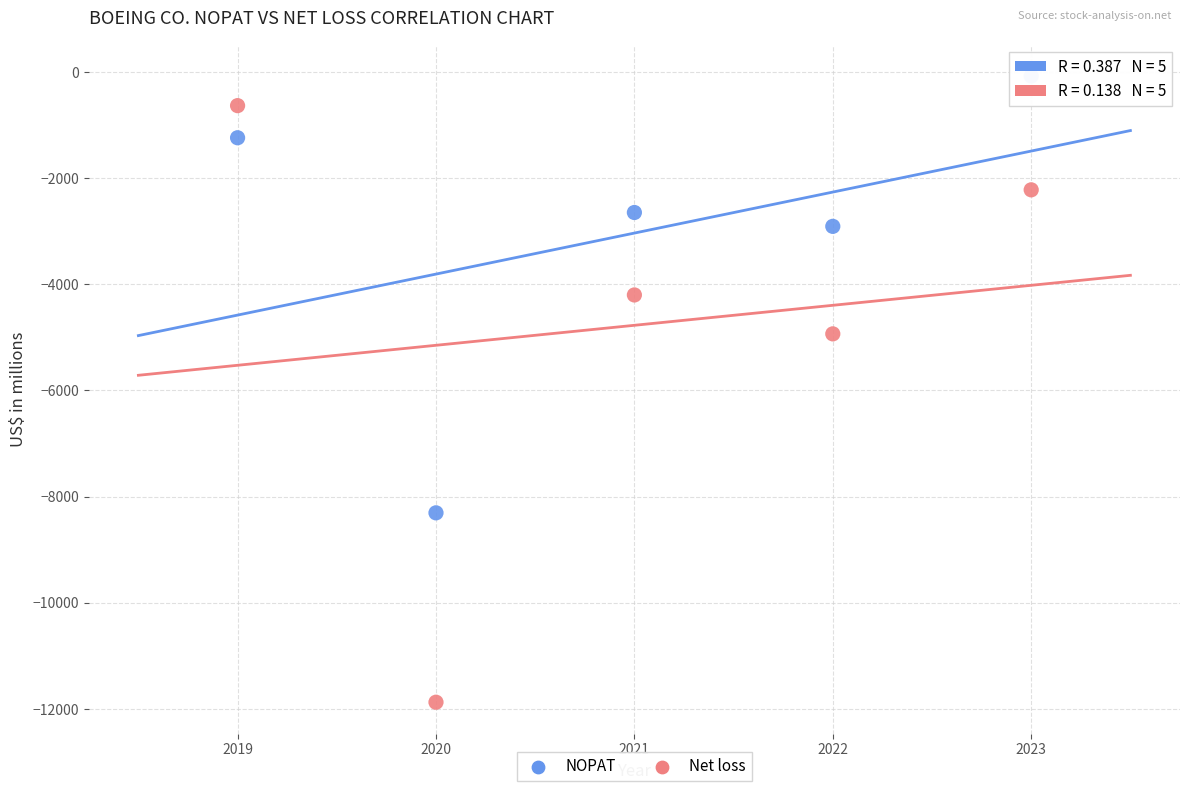

What is the X range (max minus min) for the scatter plot?

4